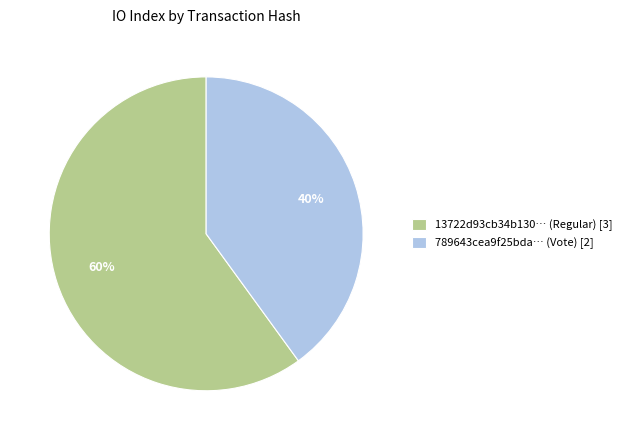

Which slice represents more than half of the pie?

13722d93cb34b130… (Regular) [3]